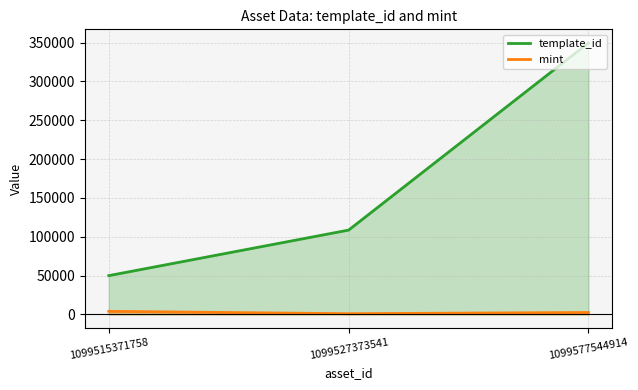

What is the total value across all series at 1099577544914?

351934